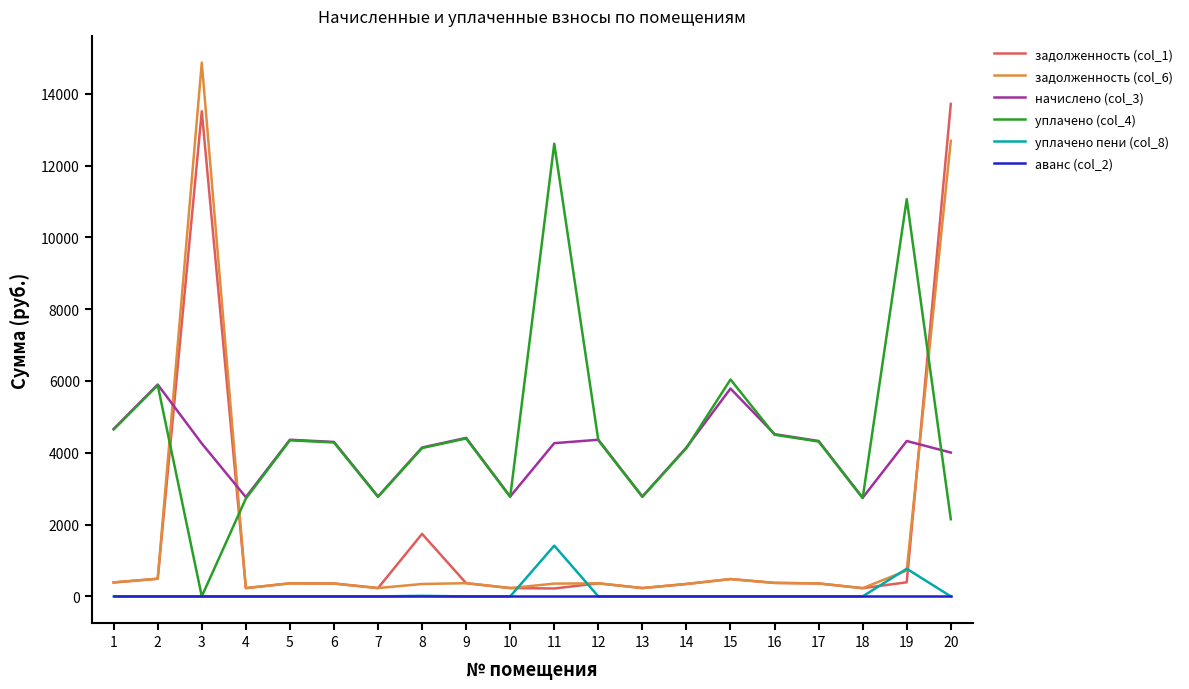

At which label does задолженность (col_1) first exceed 363?

1